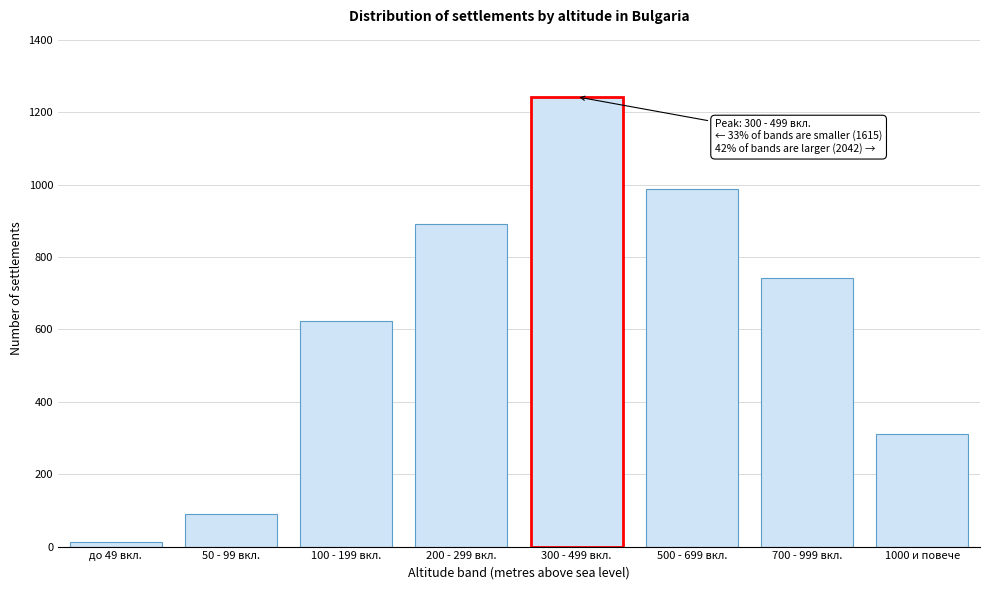

Reading left to right, extract all data points from this chart.

до 49 вкл.=12	50 - 99 вкл.=89	100 - 199 вкл.=623	200 - 299 вкл.=891	300 - 499 вкл.=1243	500 - 699 вкл.=987	700 - 999 вкл.=743	1000 и повече=312